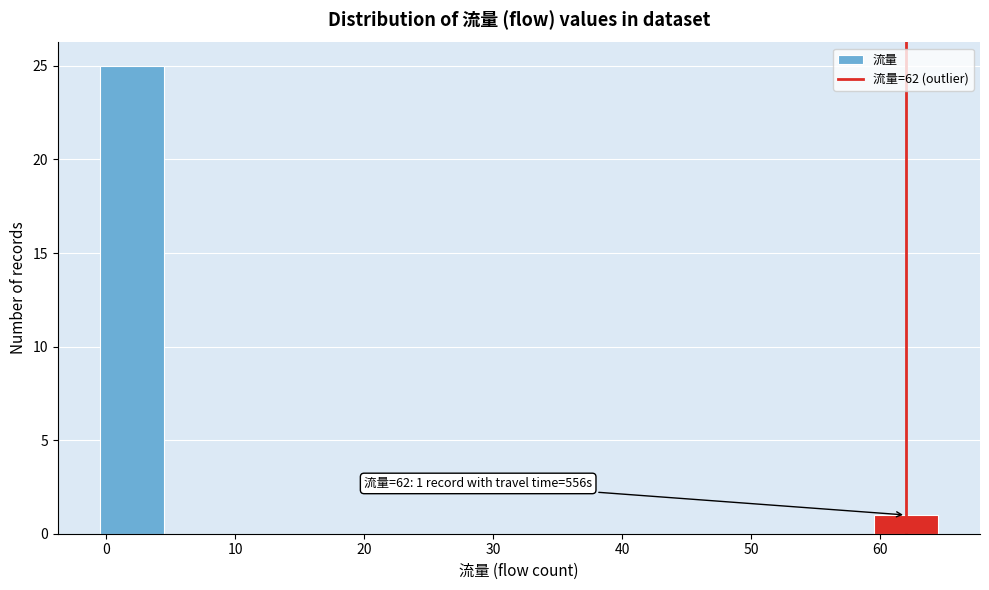

Which range on the x-axis has the tallest bar?

-0.5 to 4.5